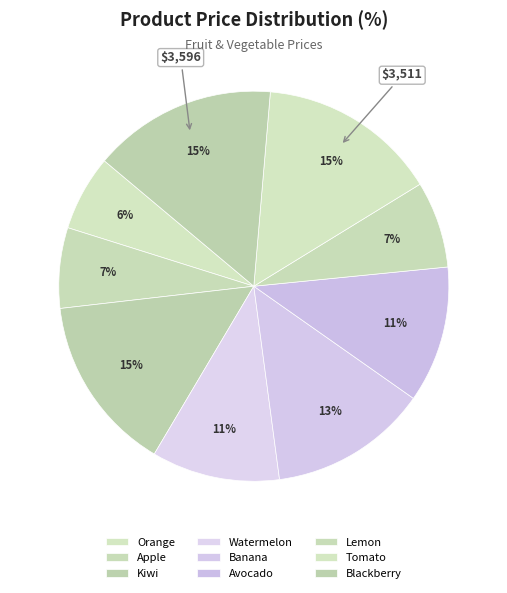

What is the change in value from Apple to Banana?

+1527